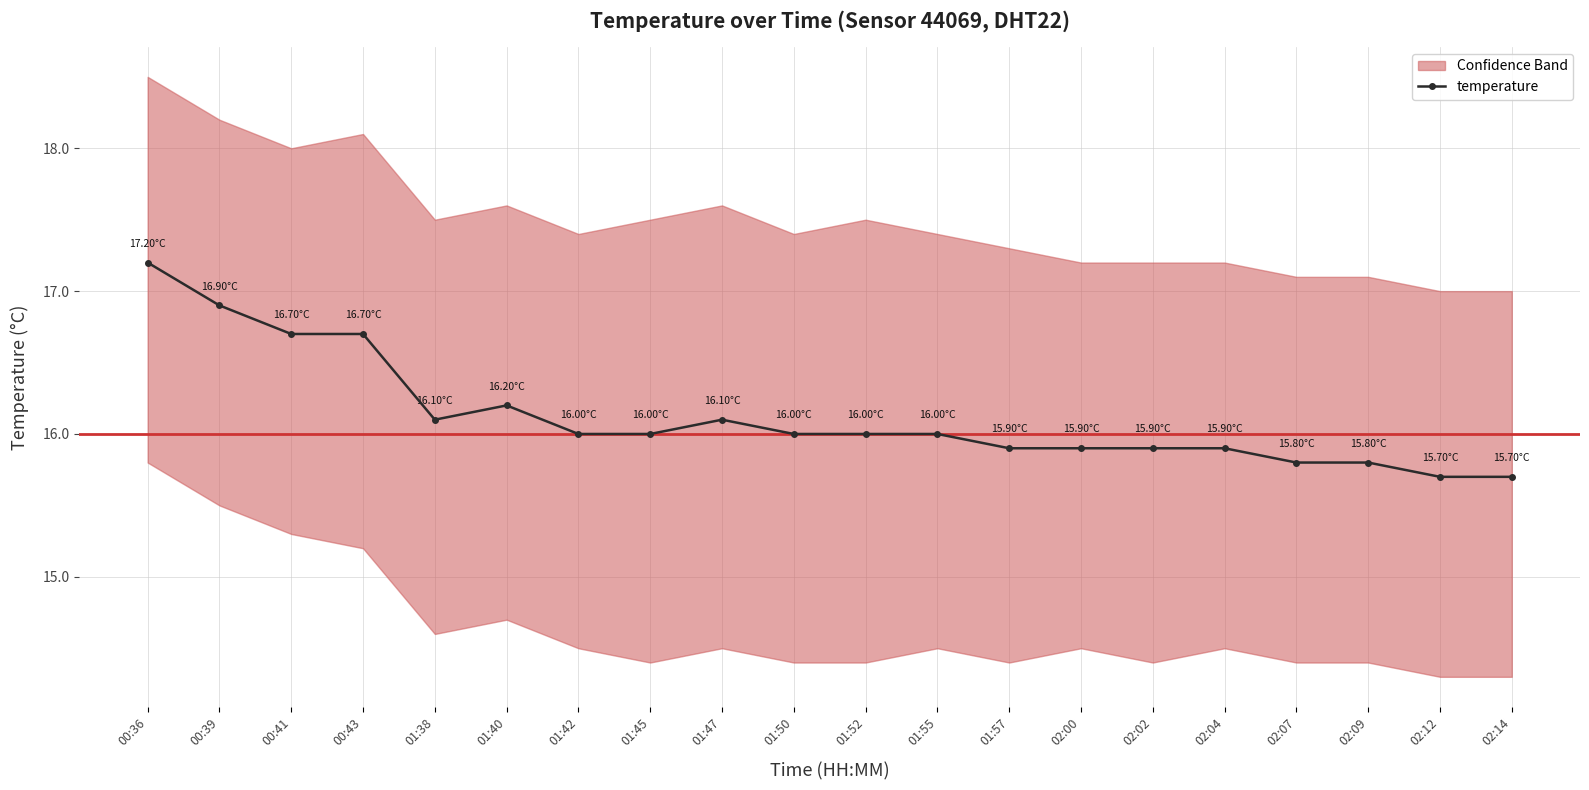

Approximately how many times larger is the value at 00:39 compared to 02:02?

1.1